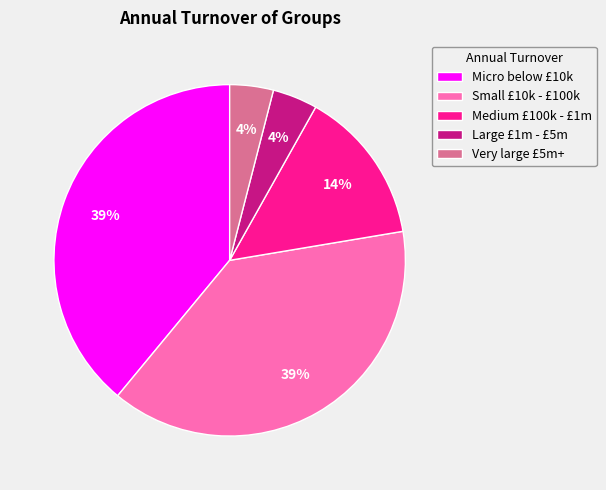

Which has a higher value, Medium £100k - £1m or Very large £5m+?

Medium £100k - £1m